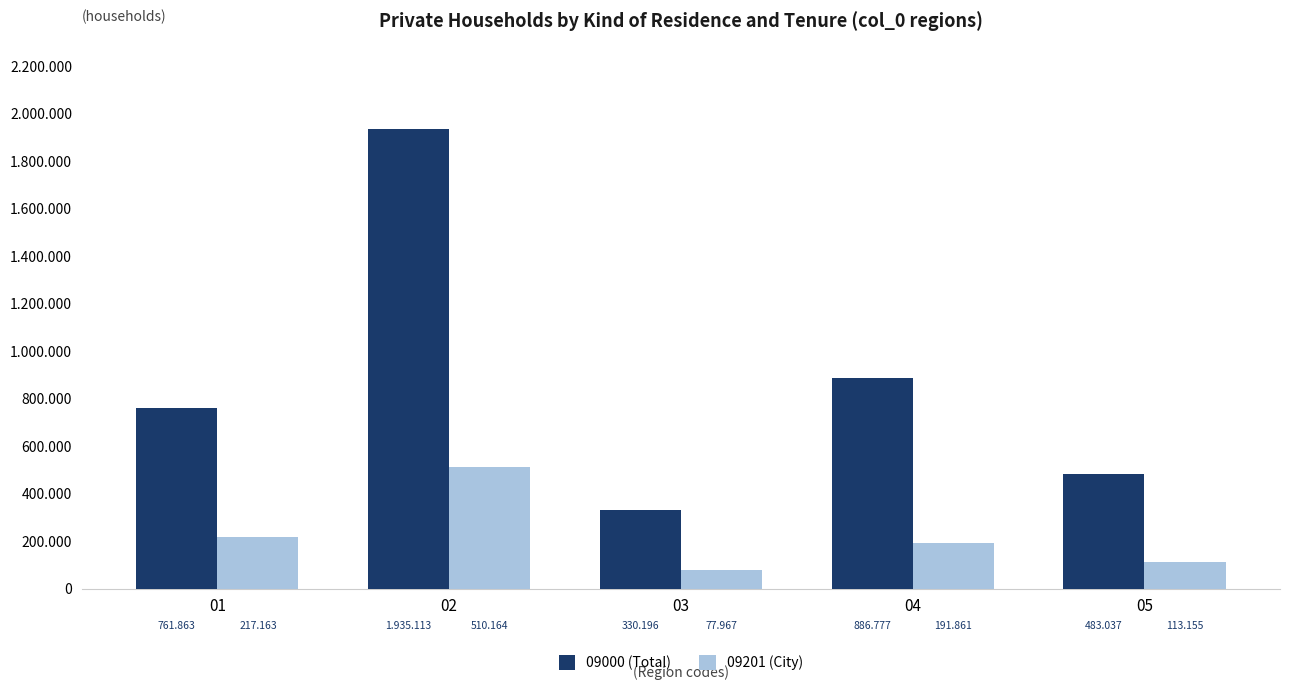

What is the total value across all series at 05?

596192